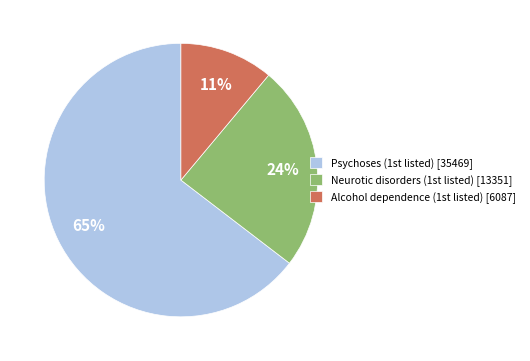

Which slice is the largest?

Psychoses (1st listed)